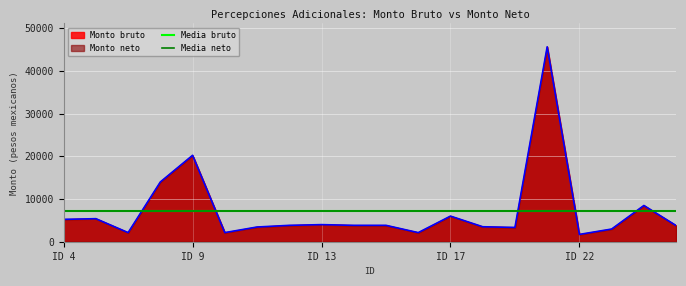

True or false: Monto neto has more than 0 points higher than both neighbors.

True